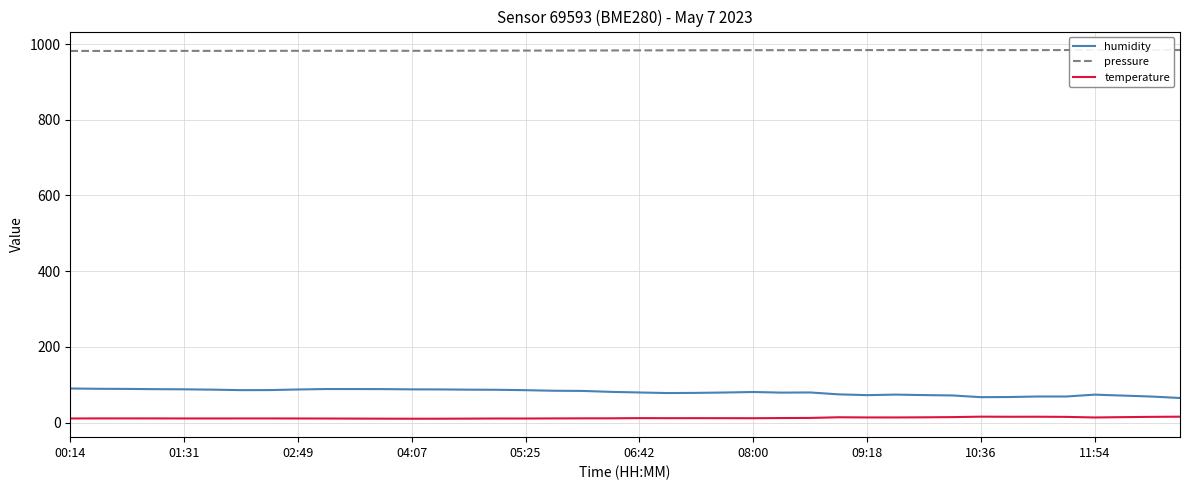

What are all the series names shown in the legend?

humidity, pressure, temperature